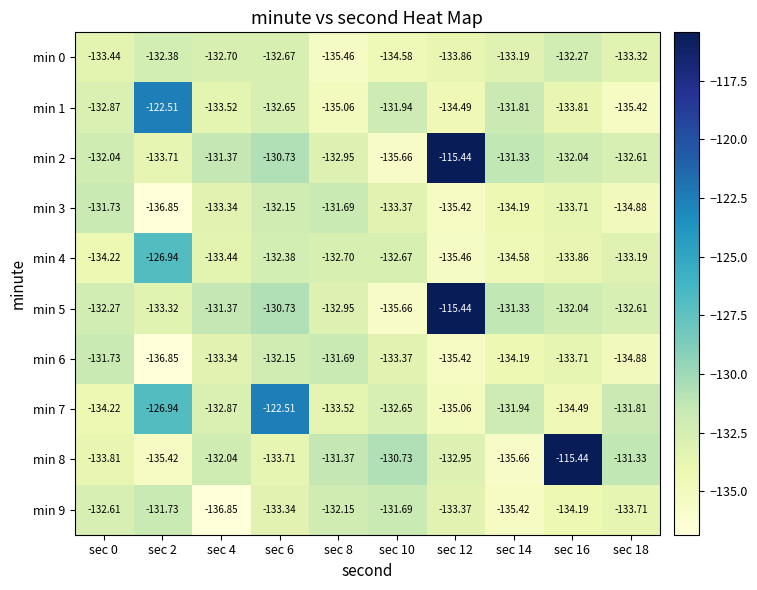

Is the value of min 1 at sec 14 greater than the value of min 5 at sec 18?

Yes